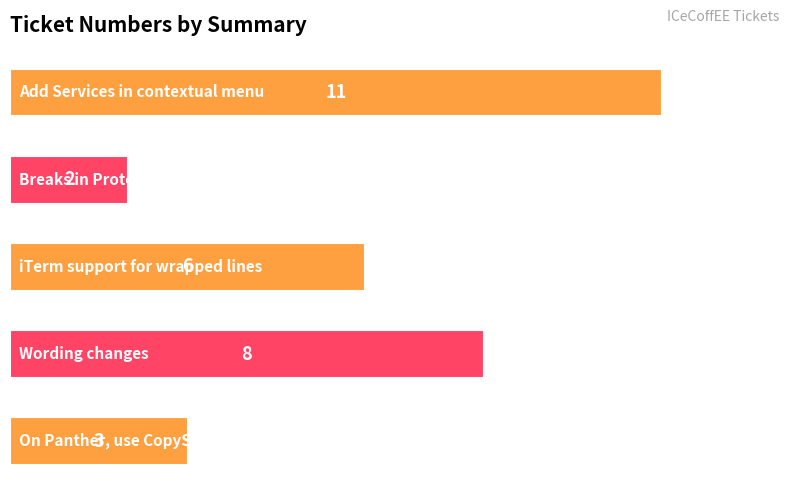

What is the greatest value displayed?

11